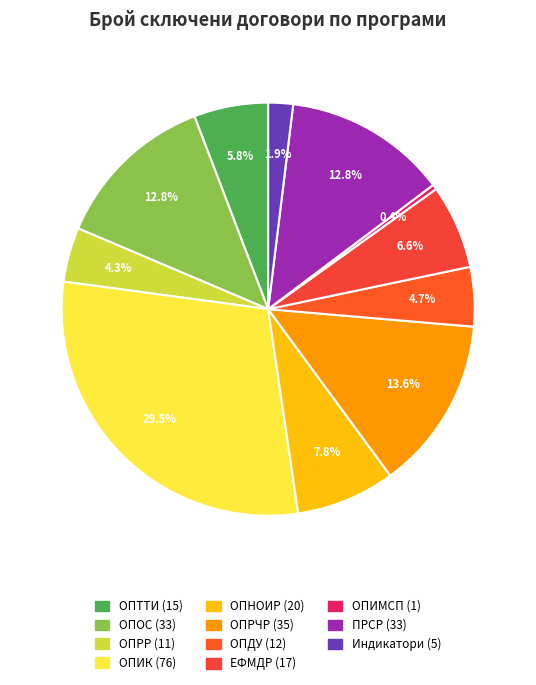

Is the sum of ОПНОИР and ОПОС greater than half?

No